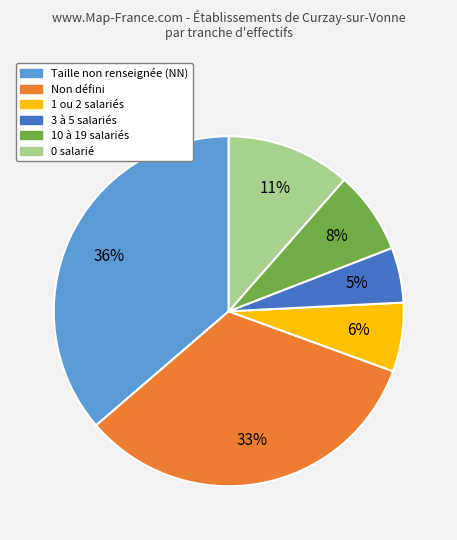

How many slices are in this pie chart?

6